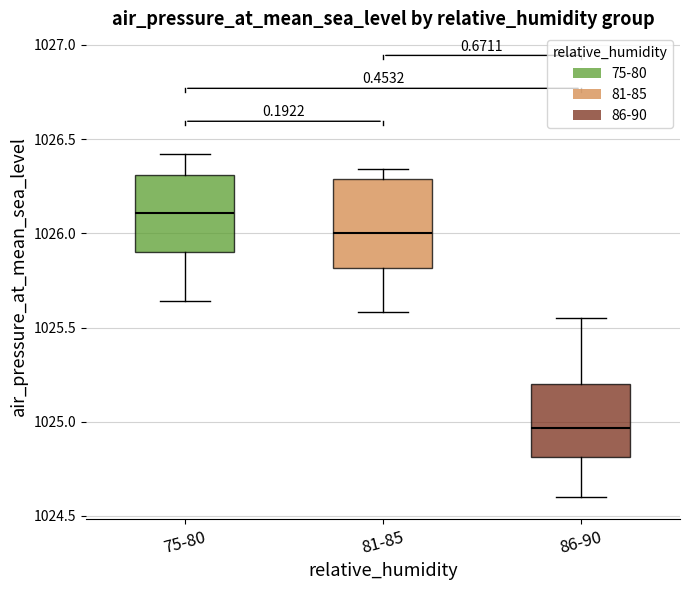

Reading left to right, transcribe this box plot: for each box, give where its median line is, the range the box spans, and where its two whiskers end, as read against the y-axis. The values are not printed on the chart, so give them approximately, as read against the axis.

75-80: median 1026.10, box 1025.90 to 1026.30, whiskers 1025.65 to 1026.40
81-85: median 1026.00, box 1025.80 to 1026.30, whiskers 1025.60 to 1026.35
86-90: median 1024.95, box 1024.80 to 1025.20, whiskers 1024.60 to 1025.55